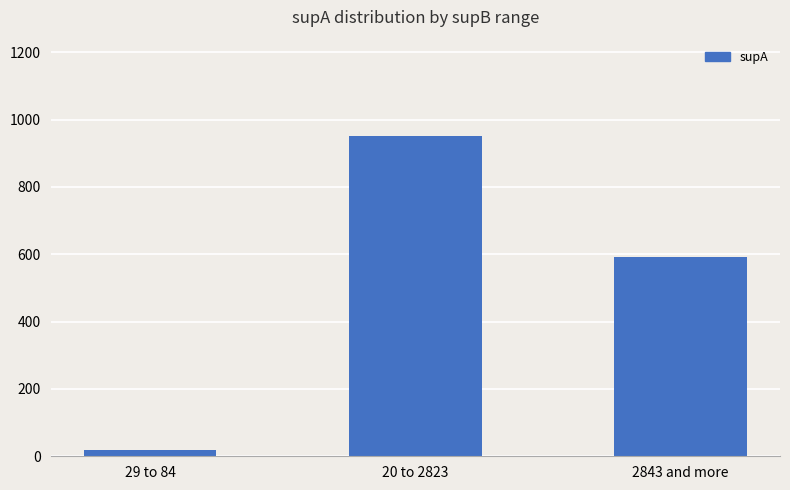

What is the maximum value shown in the chart?

952